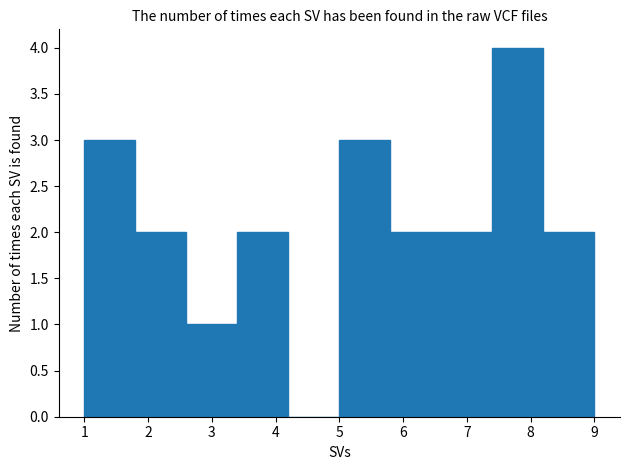

Reading left to right, list every bar in this chart as the range it spans on the x-axis followed by its height. The values are not printed on the chart, so give them approximately, as read against the axis.

1.0 to 1.8: 3
1.8 to 2.6: 2
2.6 to 3.4: 1
3.4 to 4.2: 2
4.2 to 5.0: 0
5.0 to 5.8: 3
5.8 to 6.6: 2
6.6 to 7.4: 2
7.4 to 8.2: 4
8.2 to 9.0: 2